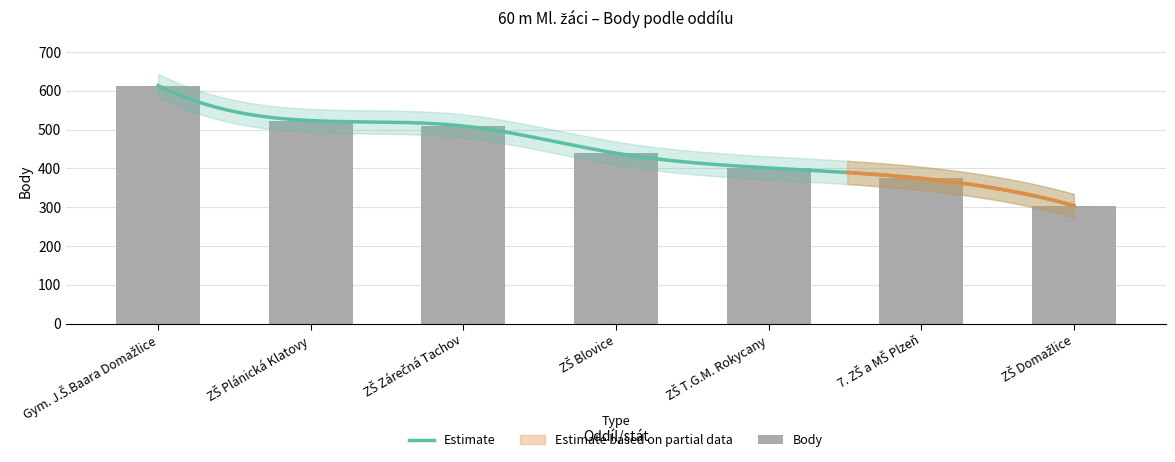

What is the difference between the values at ZŠ Zárečná Tachov and Gym. J.Š.Baara Domažlice?

104